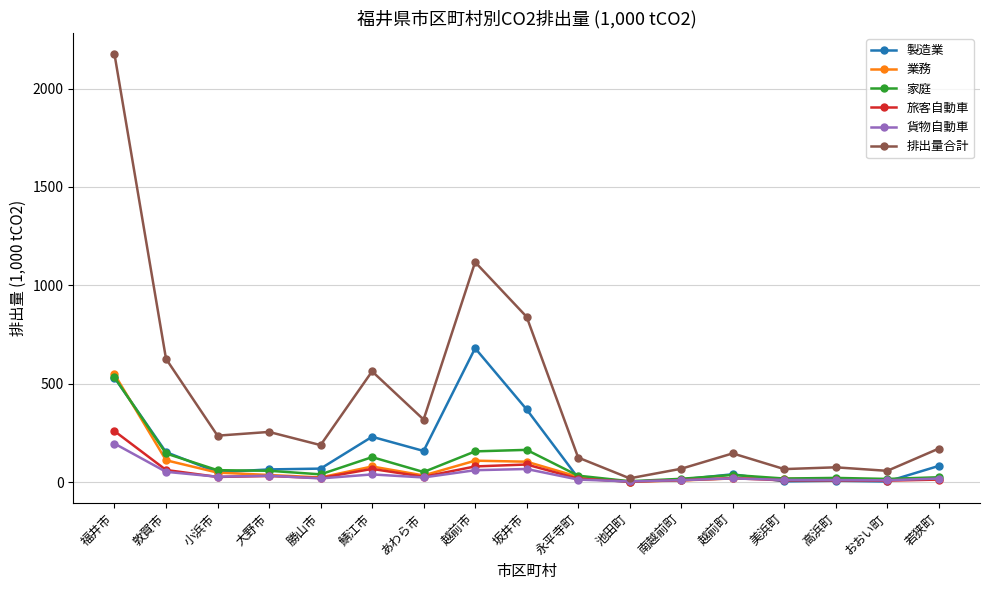

At how many categories does at least one series exceed 1368?

1